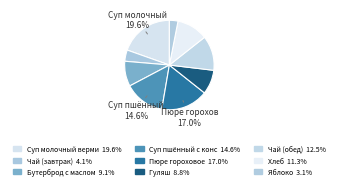

How many slices are in this pie chart?

9